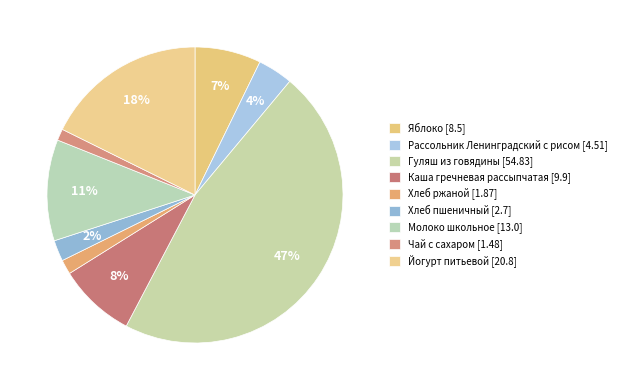

What is the largest slice in the pie chart?

Гуляш из говядины